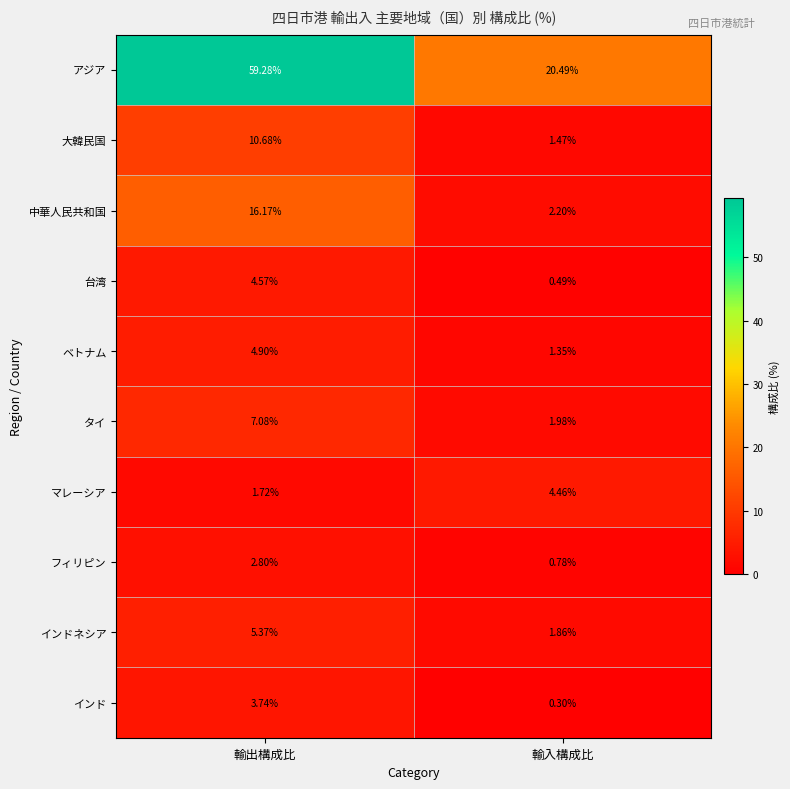

At which category does the chart reach its peak across all series?

輸出構成比